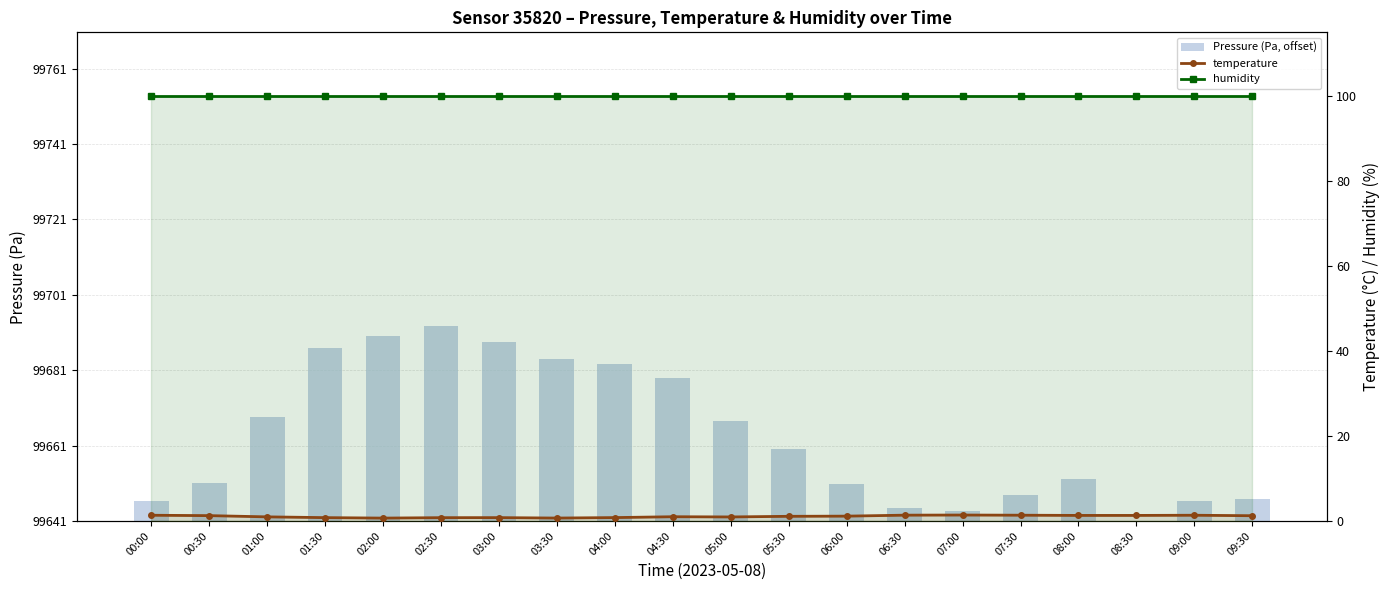

What are all the series names shown in the legend?

Pressure (Pa, offset), temperature, humidity